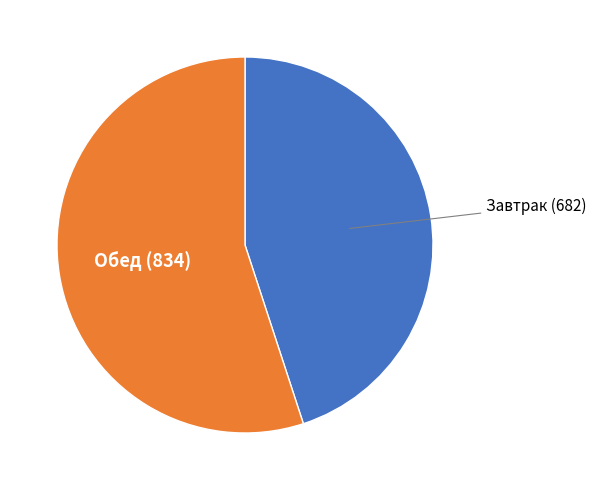

Is there a majority slice in this chart?

Yes